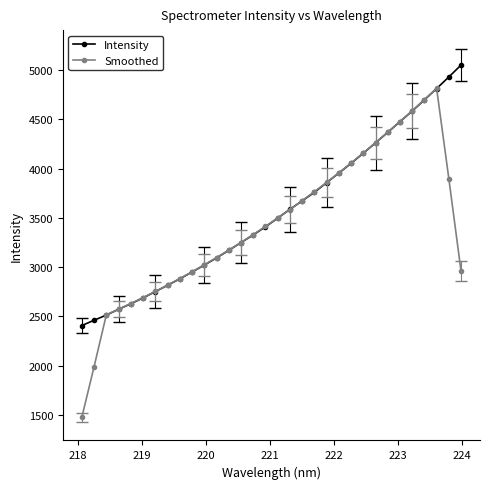

How many lines are shown in the chart?

2